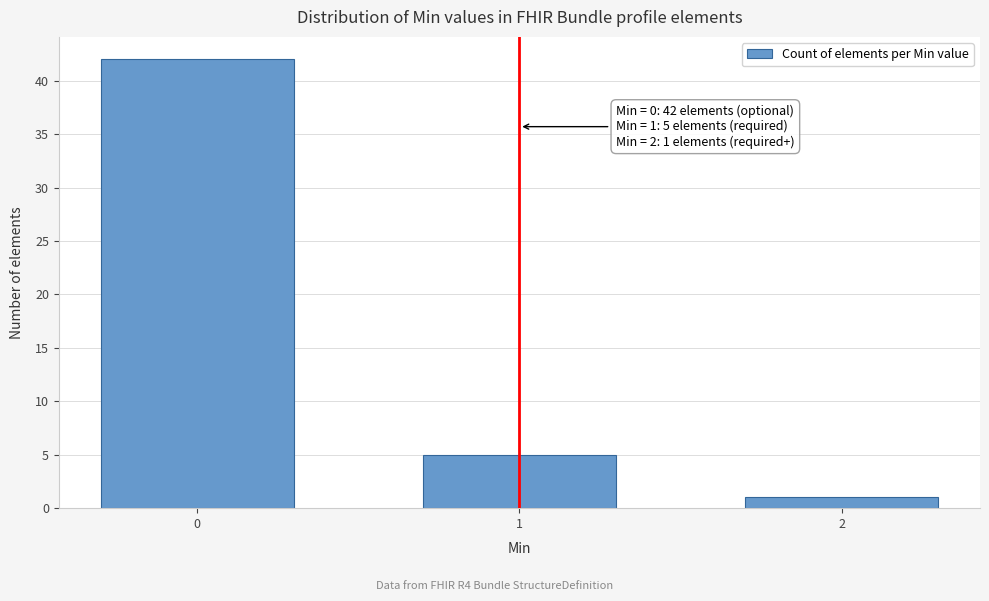

Reading right to left, extract all data points from this chart.

1	5	42